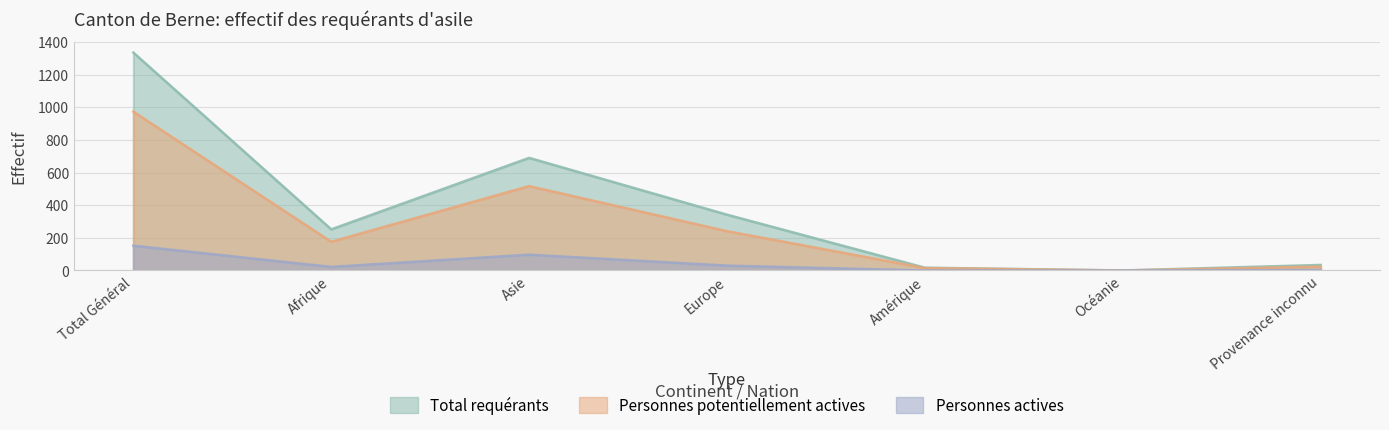

What is the value of the Personnes potentiellement actives point at the 2nd from the left?

176